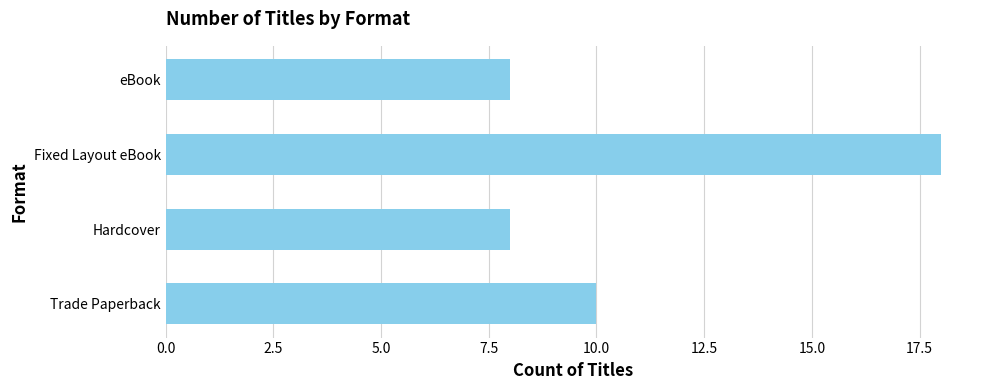

How many data points are less than 10?

2